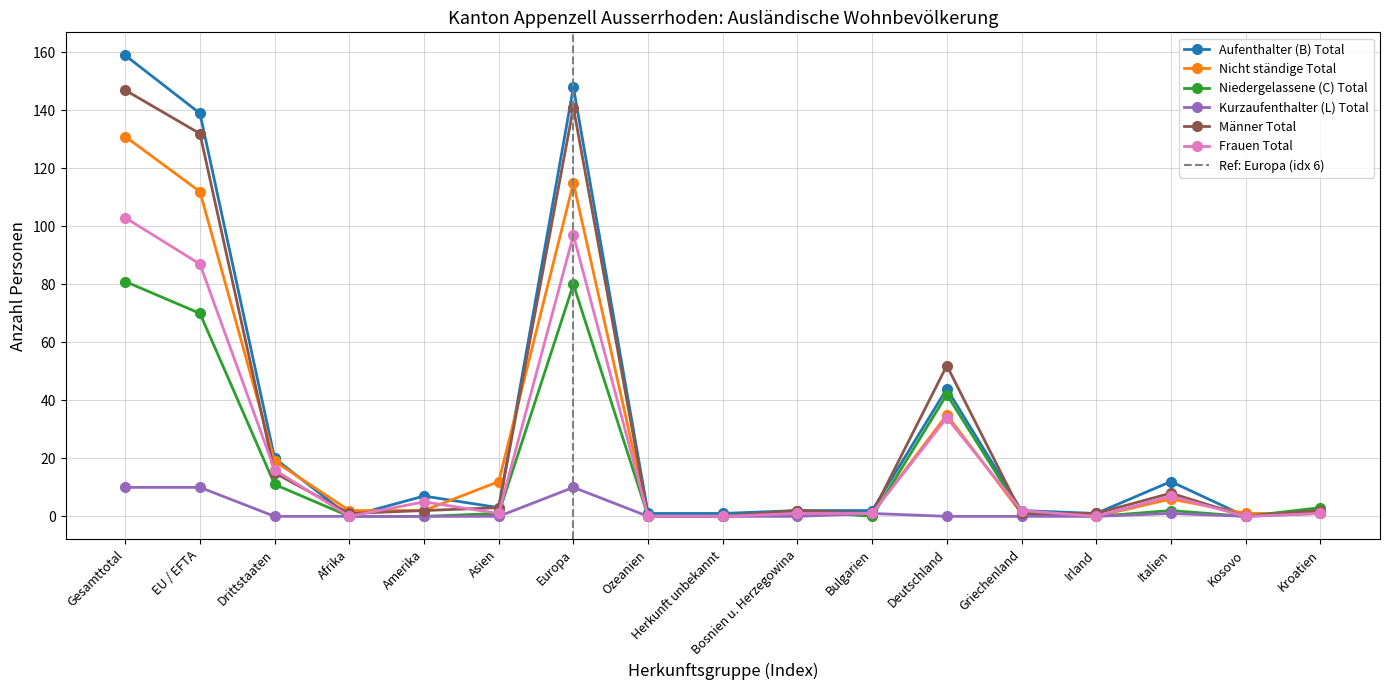

At how many categories does at least one series exceed 73?

3